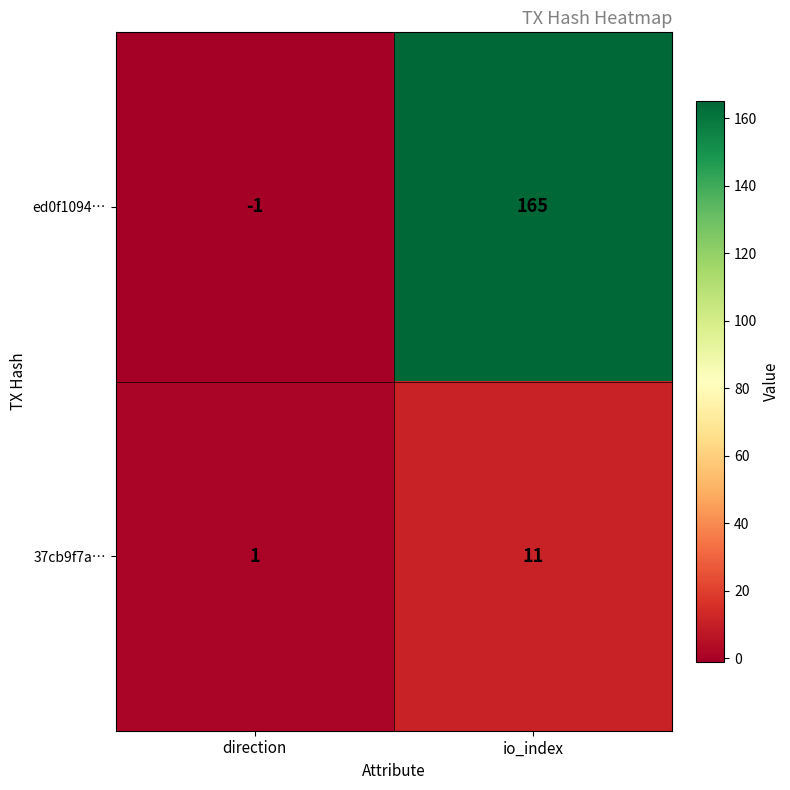

What is the sum of all ed0f1094… values?

164